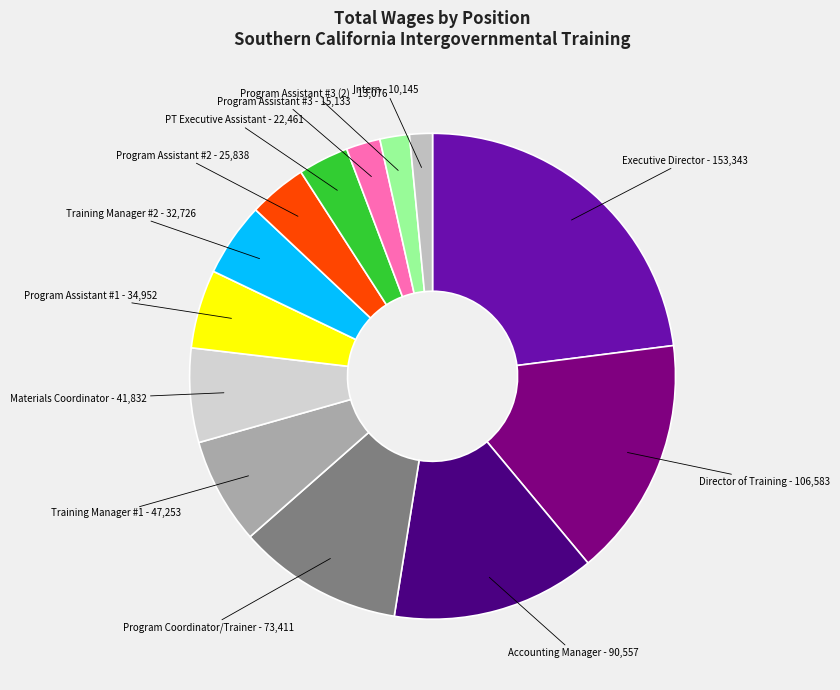

Does Program Assistant #3 account for over 50% of the chart?

No